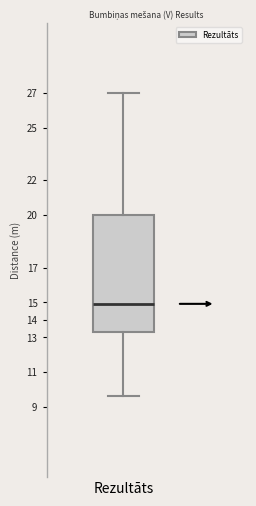

Where is the lower edge of the box for Rezultāts on the y-axis? The values are not printed on the chart, so give them approximately, as read against the axis.

13.3